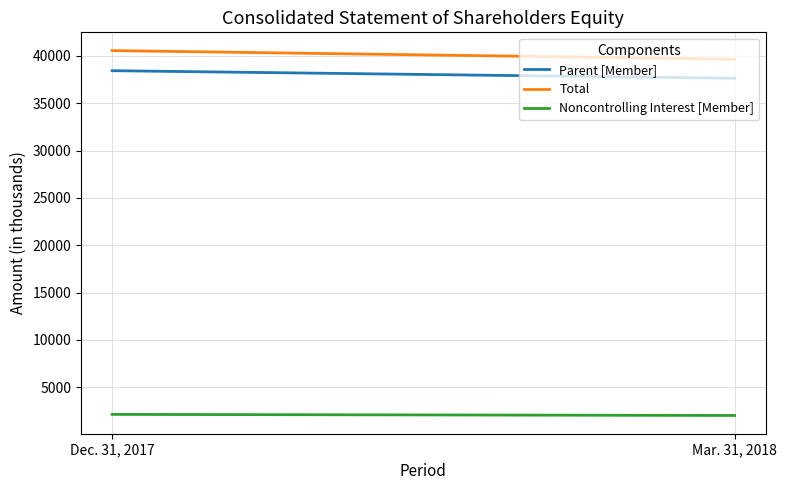

Between Dec. 31, 2017 and Mar. 31, 2018, which series saw the biggest shift?

Total